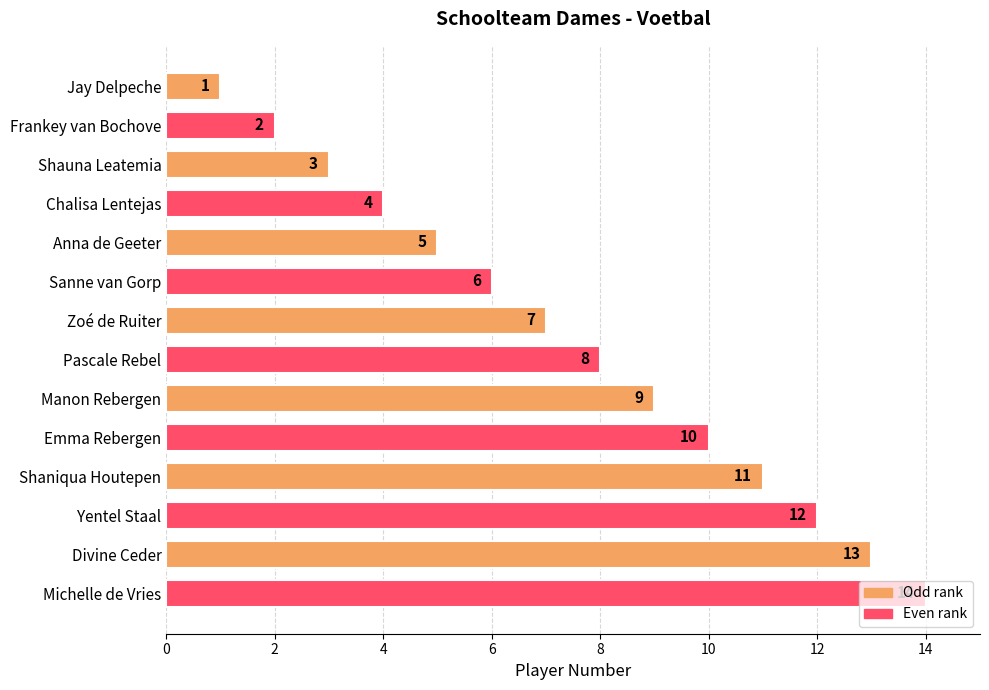

Where is the data nearest to the value 7?

Zoé de Ruiter